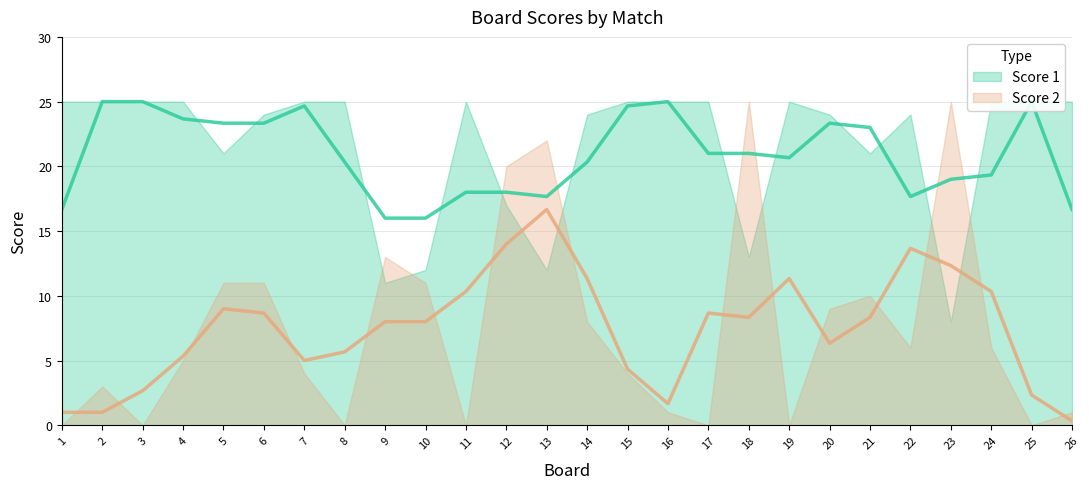

Is it true that Score 2 equals 8 at 4?

False